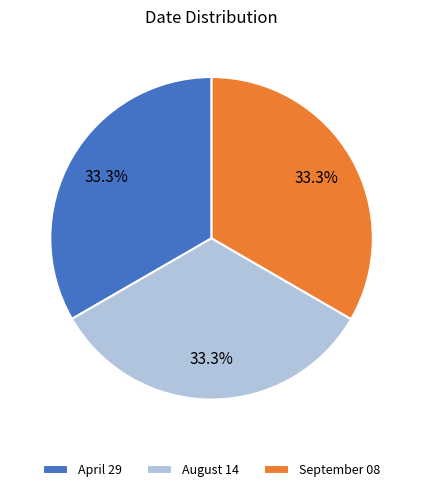

Is April 29 the majority of the pie?

No